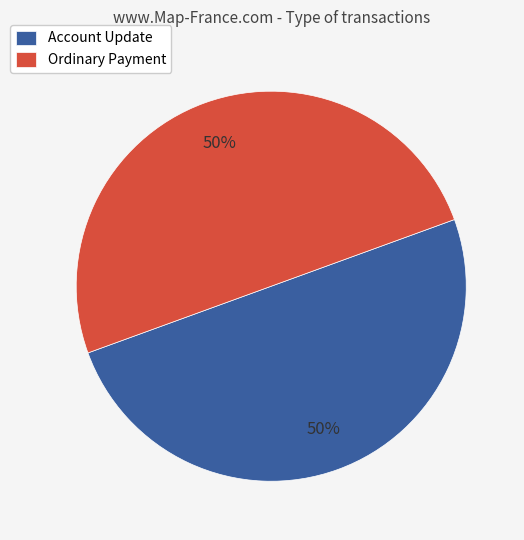

What percentage is the Account Update slice, to the nearest percent?

50%